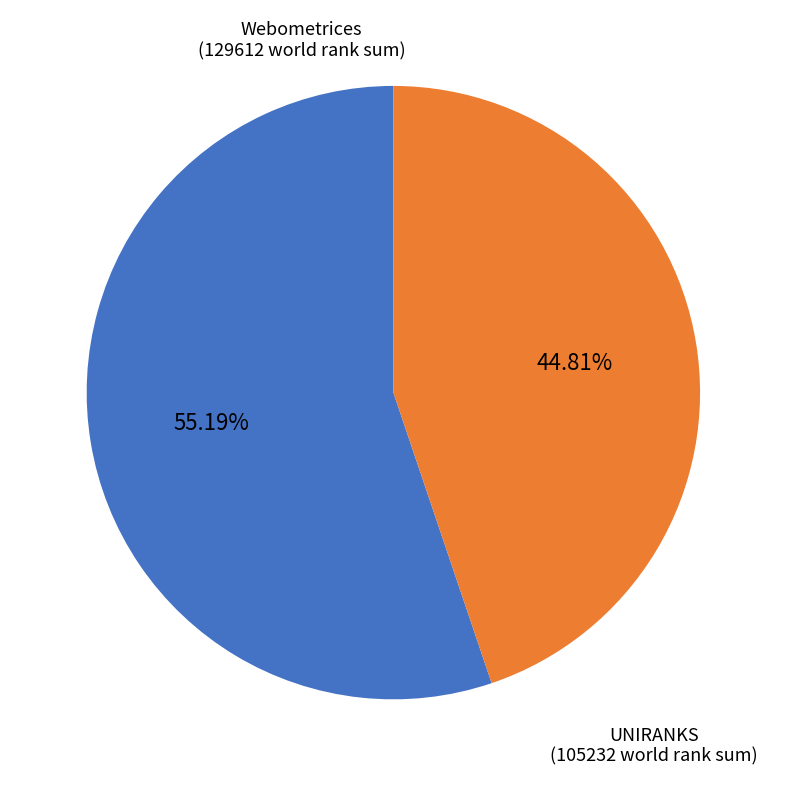

Is there any slice that represents more than half of the pie?

Yes